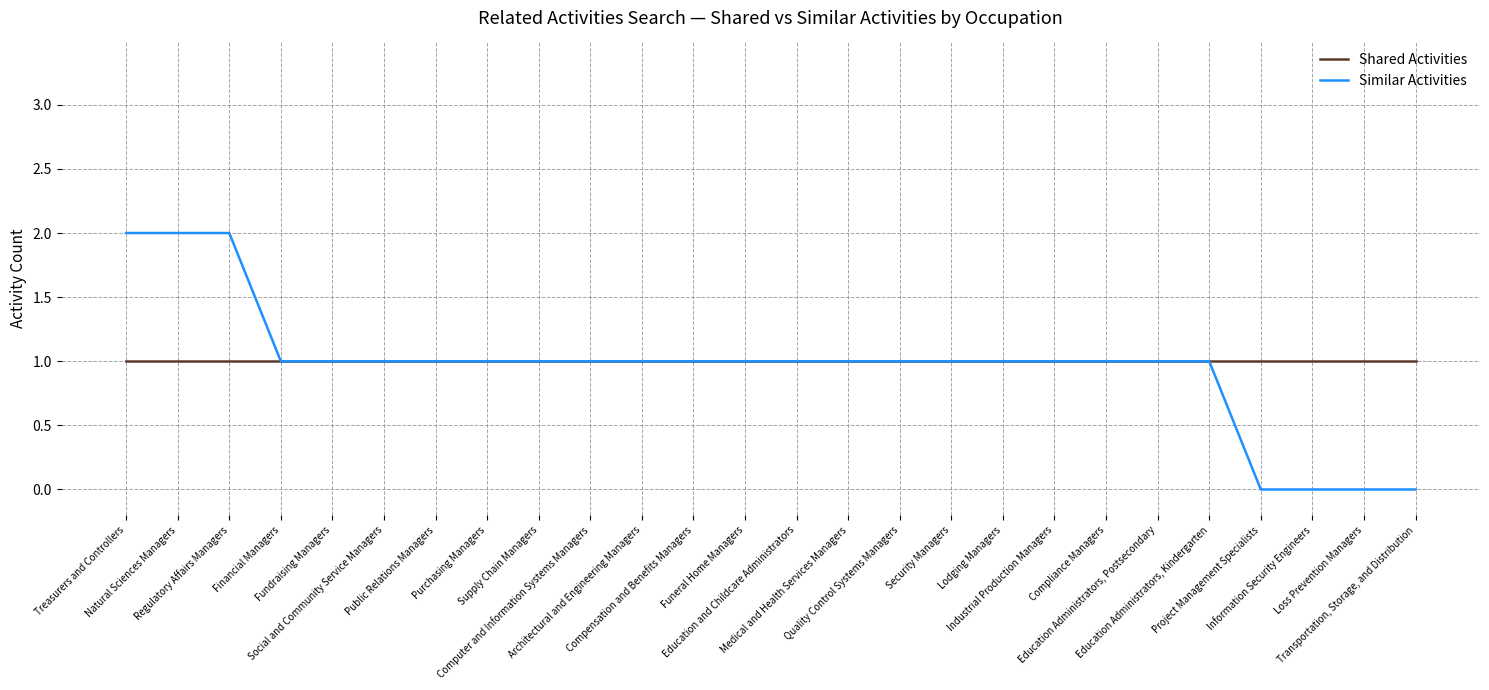

At how many categories does at least one series exceed 0?

26